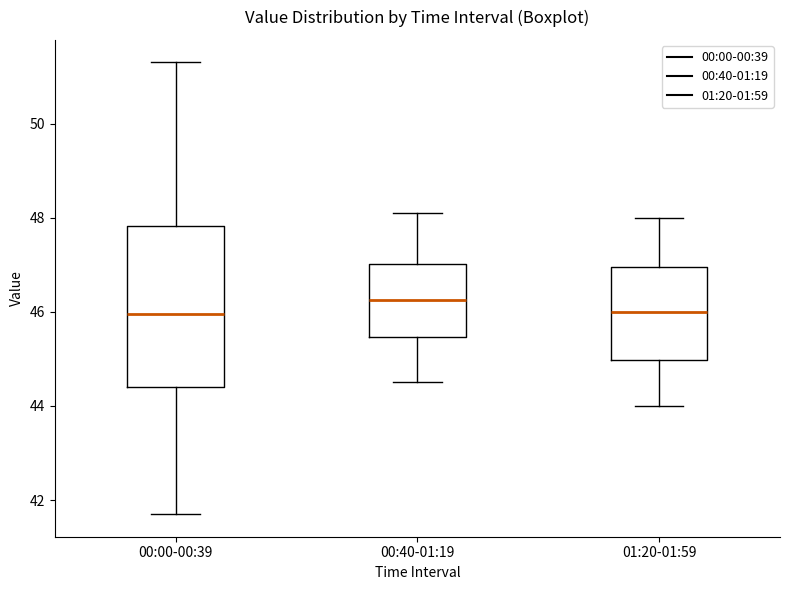

Where does the lower whisker of the box for 01:20-01:59 end on the y-axis? The values are not printed on the chart, so give them approximately, as read against the axis.

44.0